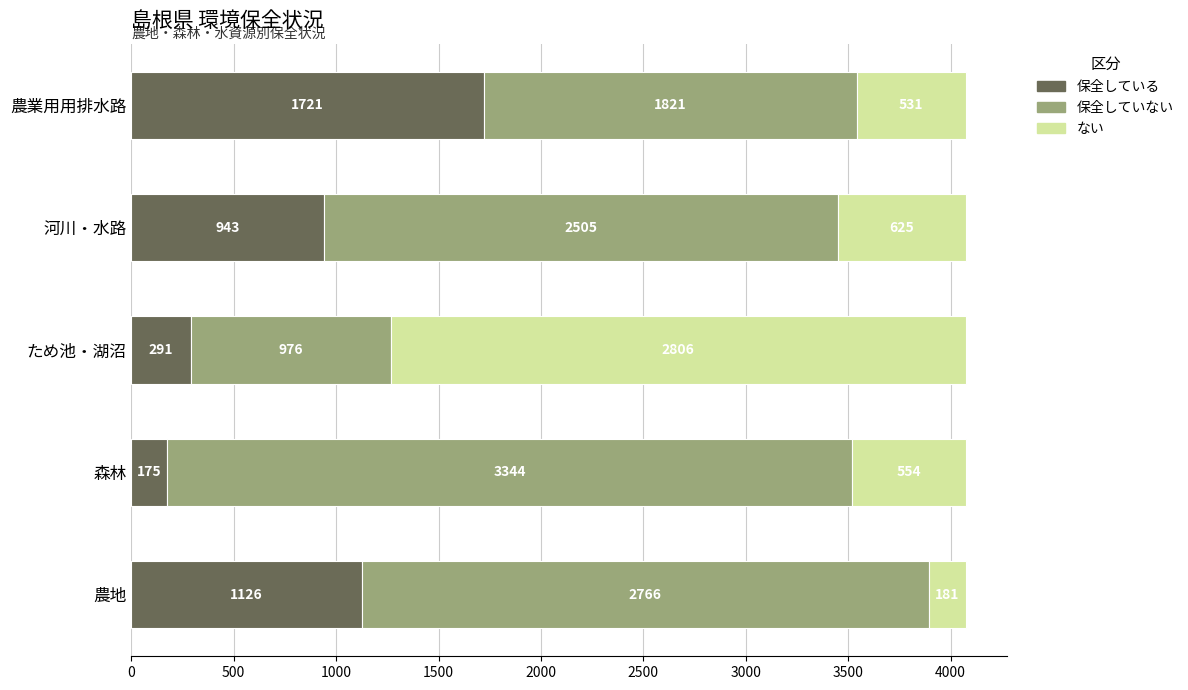

What are all the series names shown in the legend?

保全している, 保全していない, ない